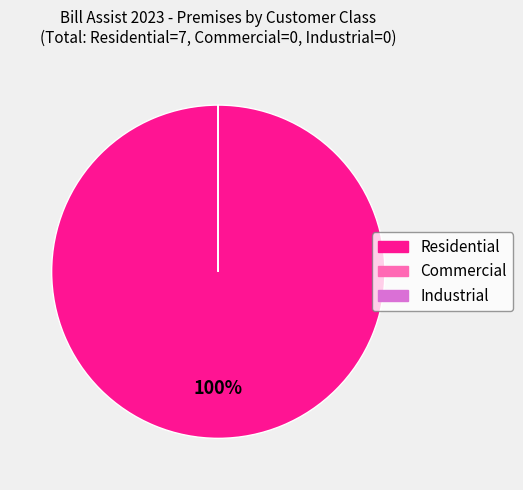

Is there a majority slice in this chart?

Yes